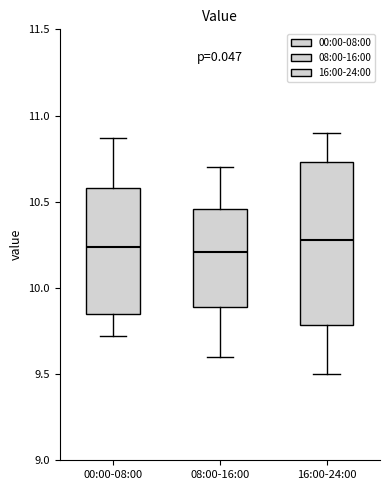

Which box is the tallest, from its lower edge to its upper edge?

16:00-24:00